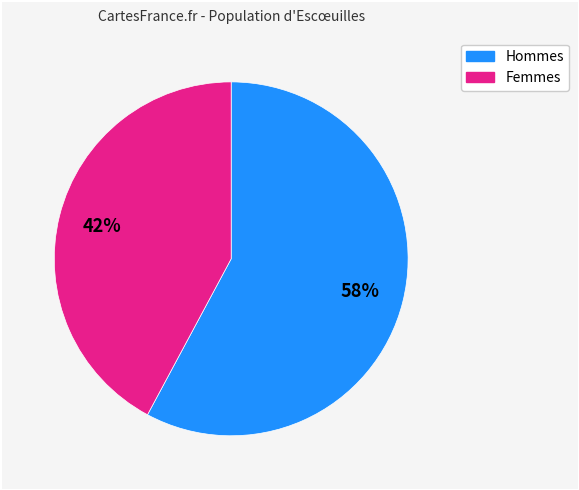

To the nearest percent, what is the difference between the largest and smallest slice percentages?

16%